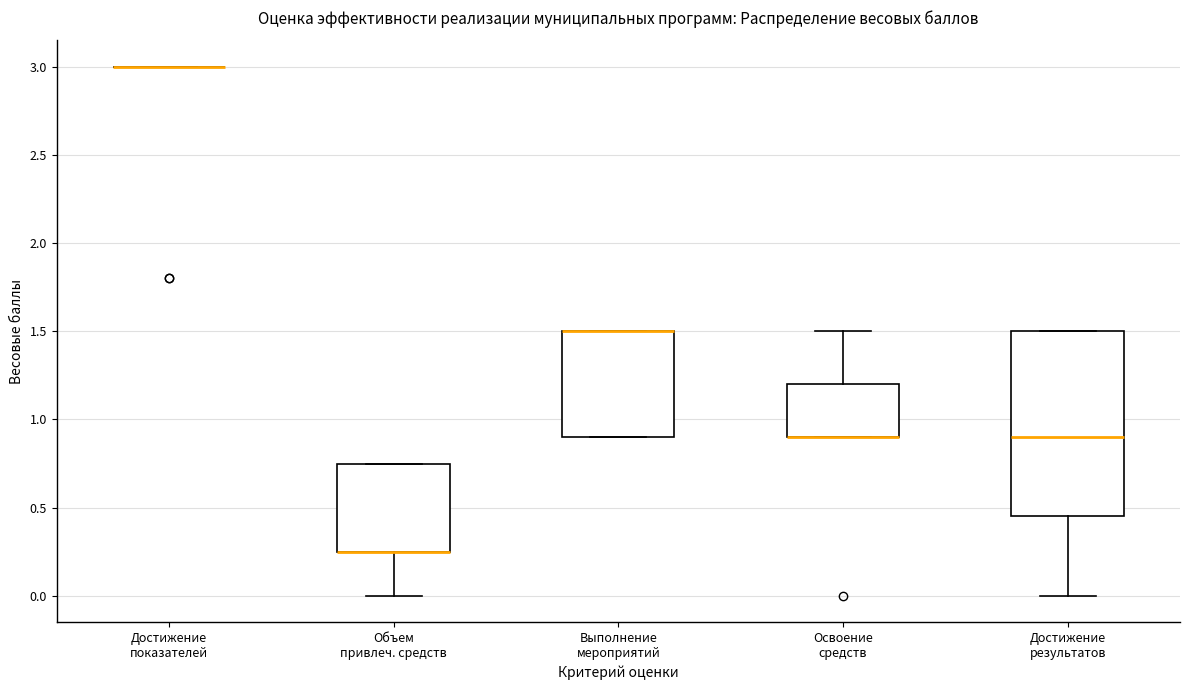

Which box is the tallest, from its lower edge to its upper edge?

Достижение результатов